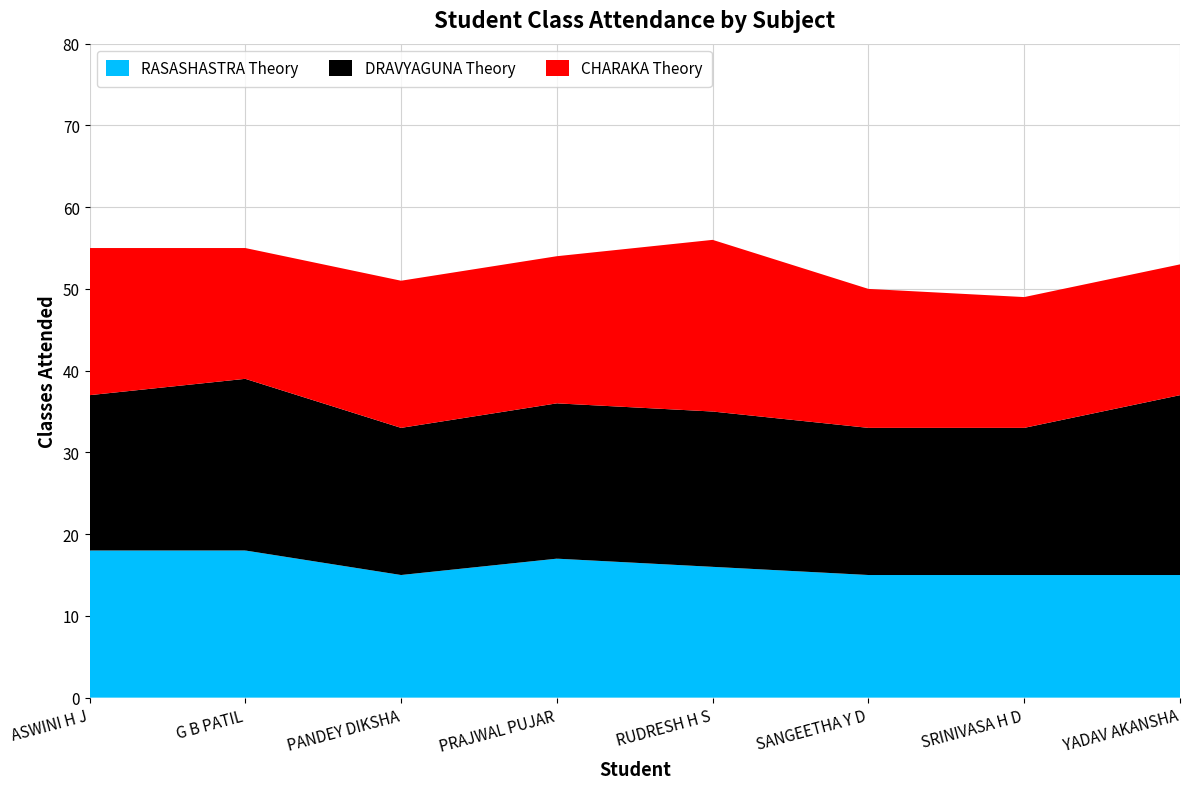

Reading left to right, list all the values displayed in this chart.

RASASHASTRA Theory: ASWINI H J=18	G B PATIL=18	PANDEY DIKSHA=15	PRAJWAL PUJAR=17	RUDRESH H S=16	SANGEETHA Y D=15	SRINIVASA H D=15	YADAV AKANSHA=15
DRAVYAGUNA Theory: ASWINI H J=19	G B PATIL=21	PANDEY DIKSHA=18	PRAJWAL PUJAR=19	RUDRESH H S=19	SANGEETHA Y D=18	SRINIVASA H D=18	YADAV AKANSHA=22
CHARAKA Theory: ASWINI H J=18	G B PATIL=16	PANDEY DIKSHA=18	PRAJWAL PUJAR=18	RUDRESH H S=21	SANGEETHA Y D=17	SRINIVASA H D=16	YADAV AKANSHA=16